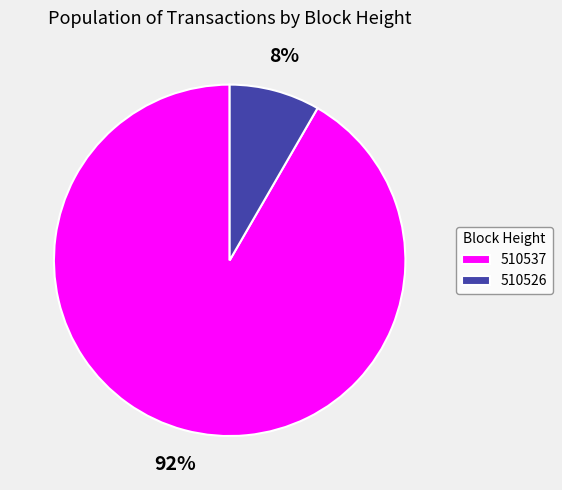

Which category accounts for the majority?

510537